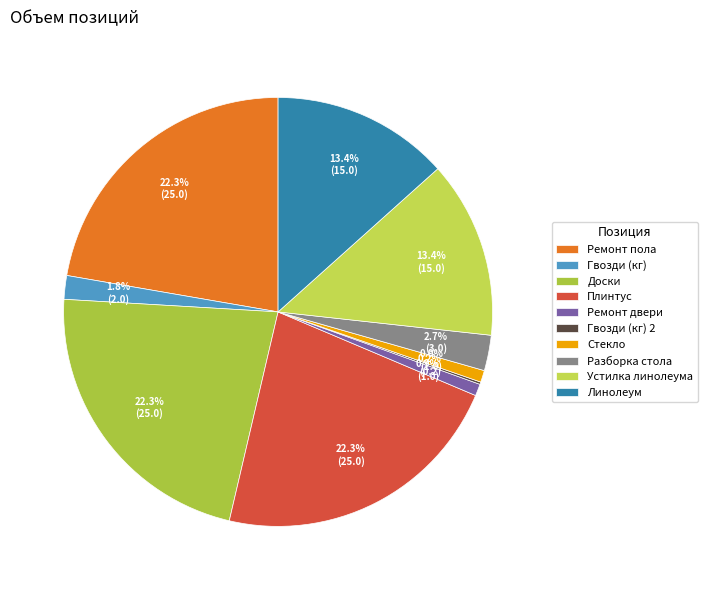

Rank the categories by value from lowest to highest.

Гвозди (кг) 2, Ремонт двери, Стекло, Гвозди (кг), Разборка стола, Устилка линолеума, Линолеум, Ремонт пола, Доски, Плинтус